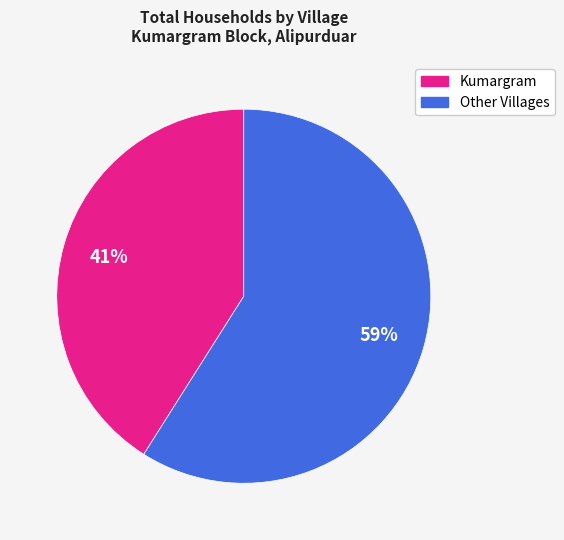

Is there a majority slice in this chart?

Yes